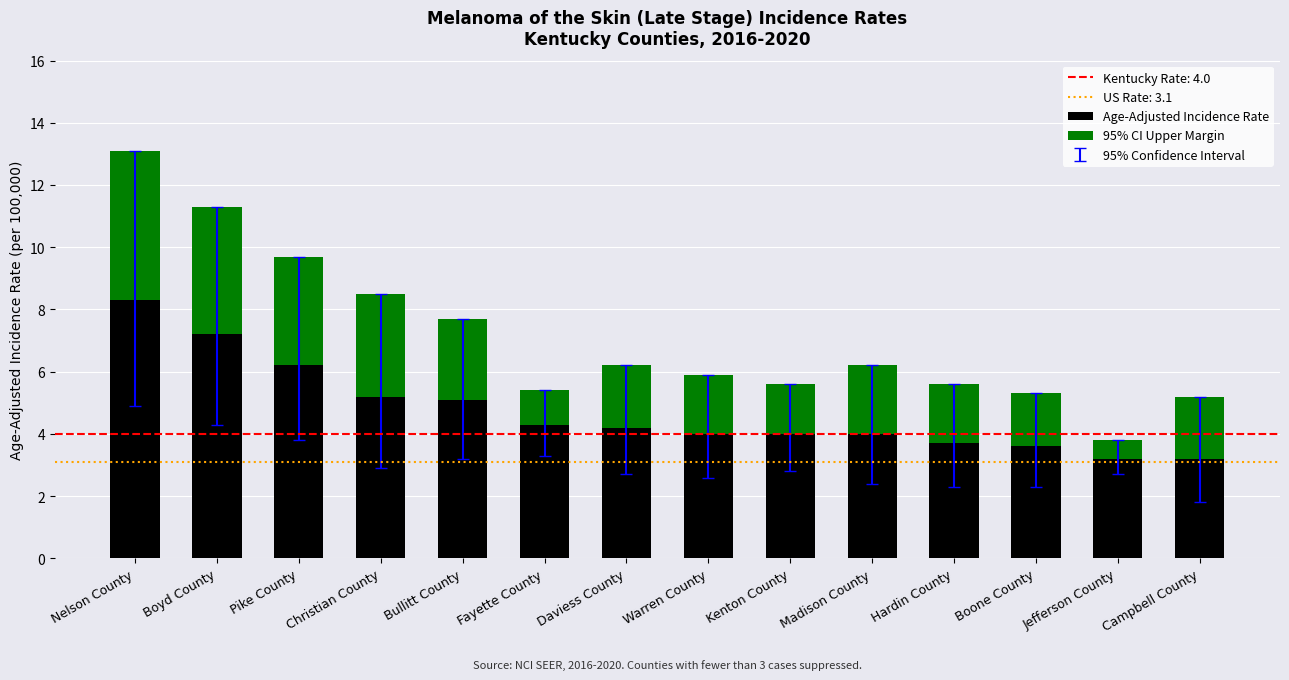

Count the number of categories in the chart.

14